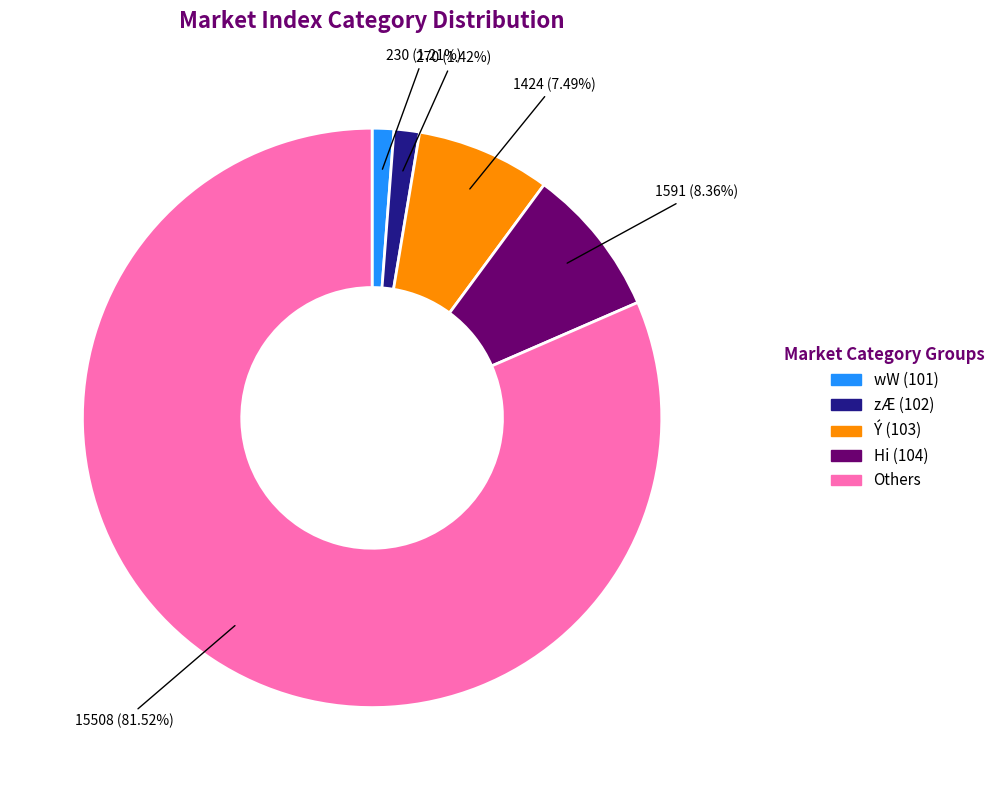

Which has a higher value, Hi (104) or zÆ (102)?

Hi (104)